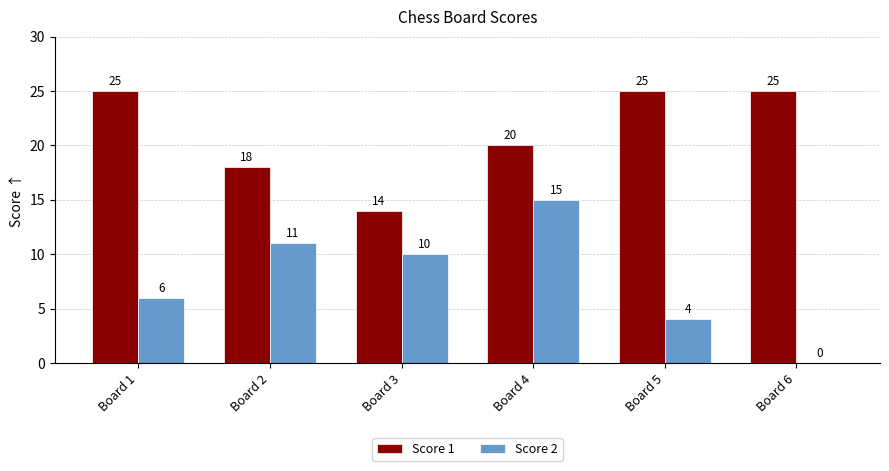

What is the maximum value for Score 1?

25